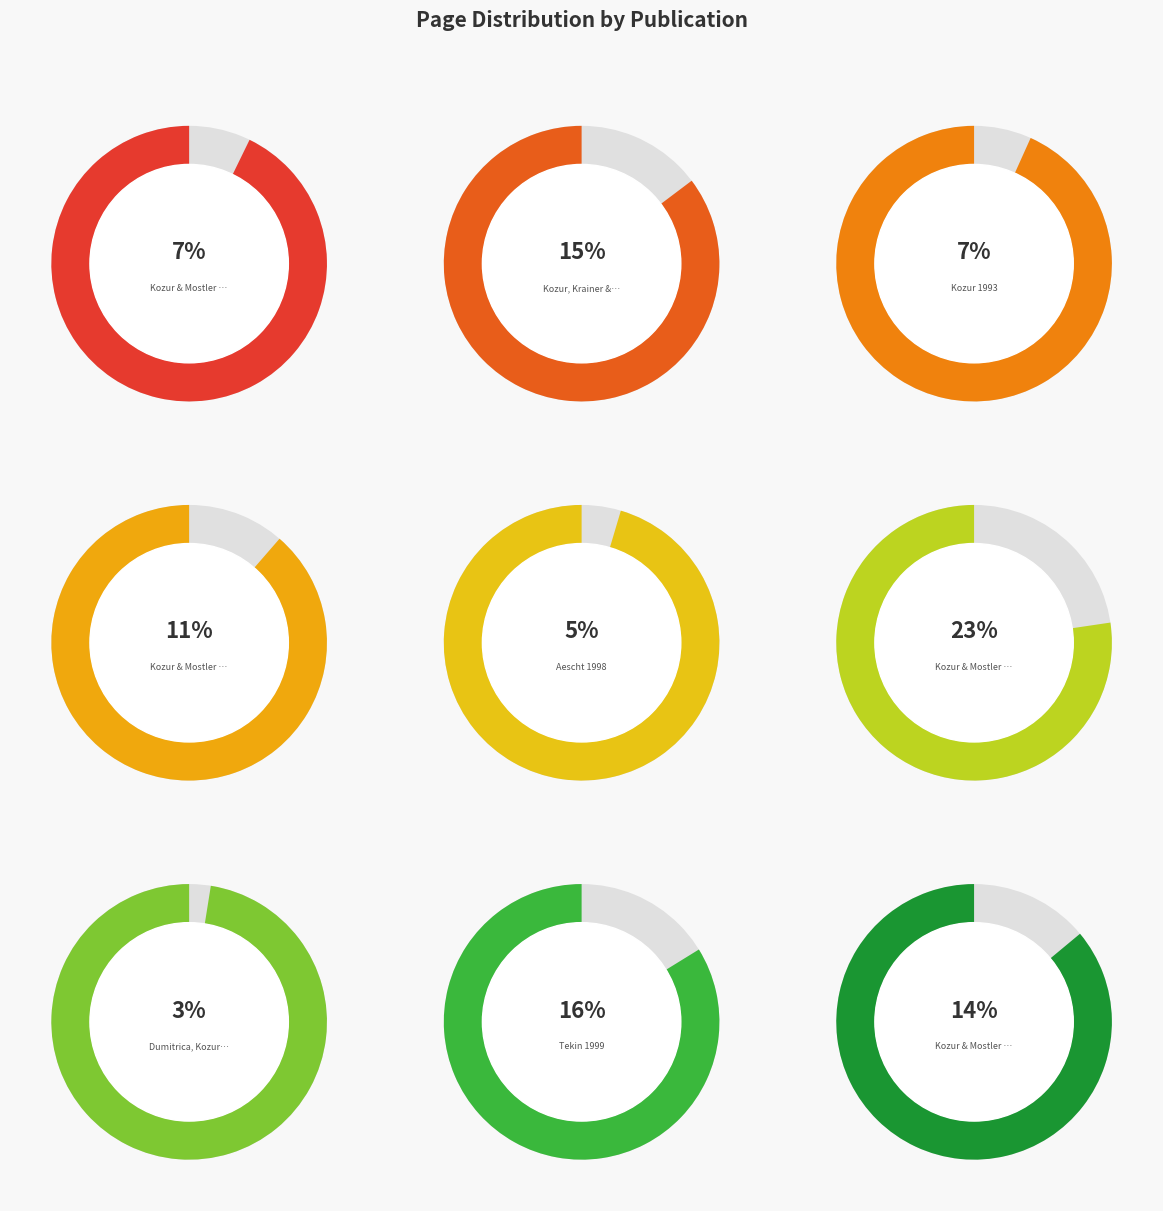

To the nearest percent, what is the difference between the largest and smallest slice percentages?

20%